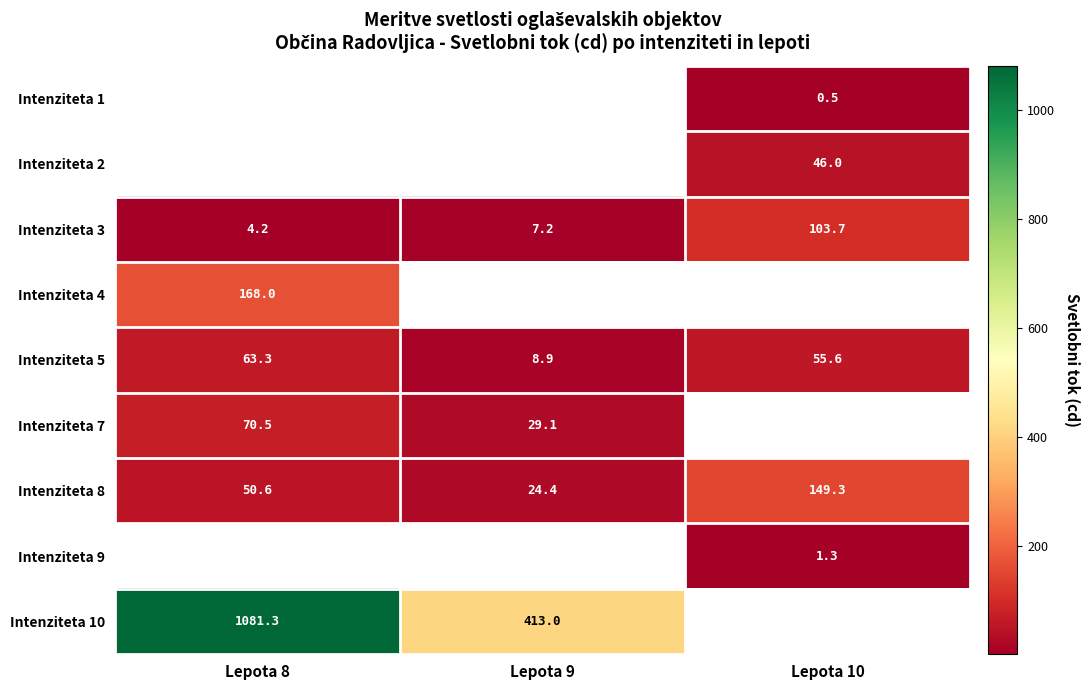

The Intenziteta 1 series shows 0.5 at Lepota 10. True or false?

True